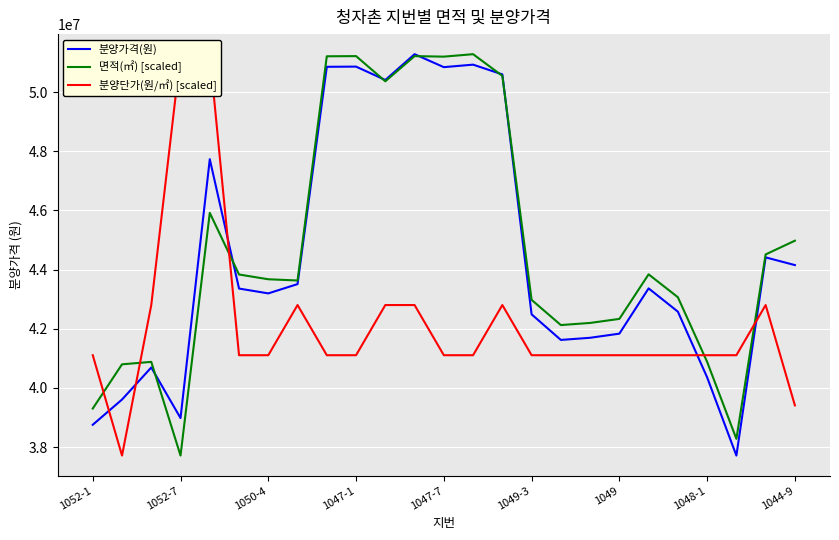

At 1052-1, list the series in order from largest to smallest.

분양단가(원/㎡) [scaled], 면적(㎡) [scaled], 분양가격(원)